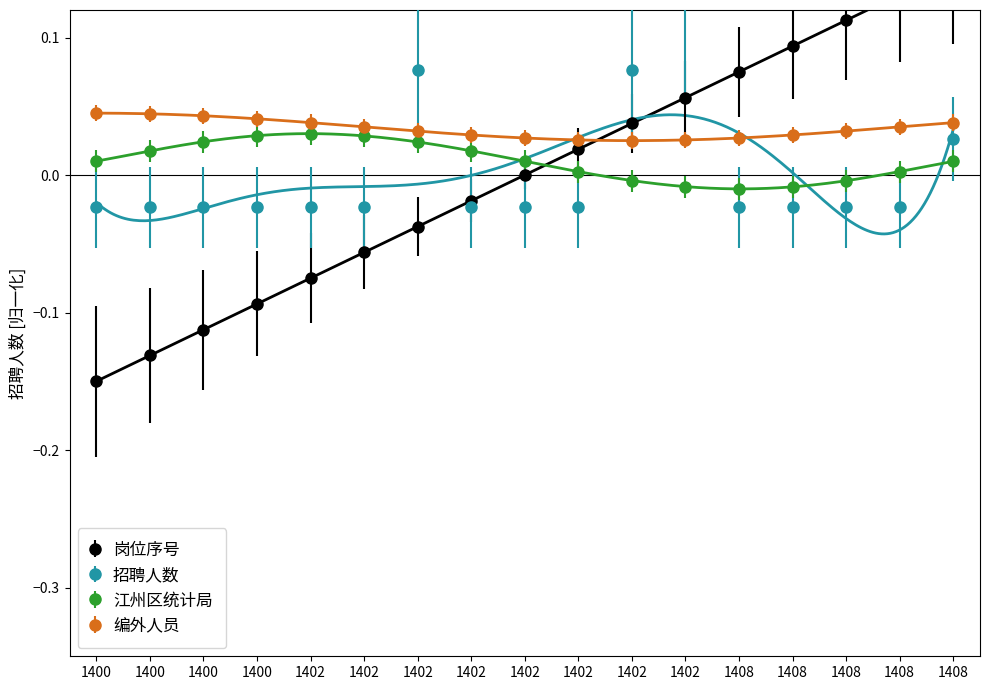

Which has a higher value, 1402 or 1402?

1402